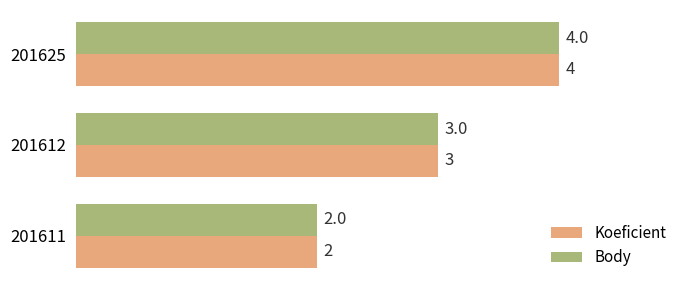

At which category is the sum across all series the highest?

201625